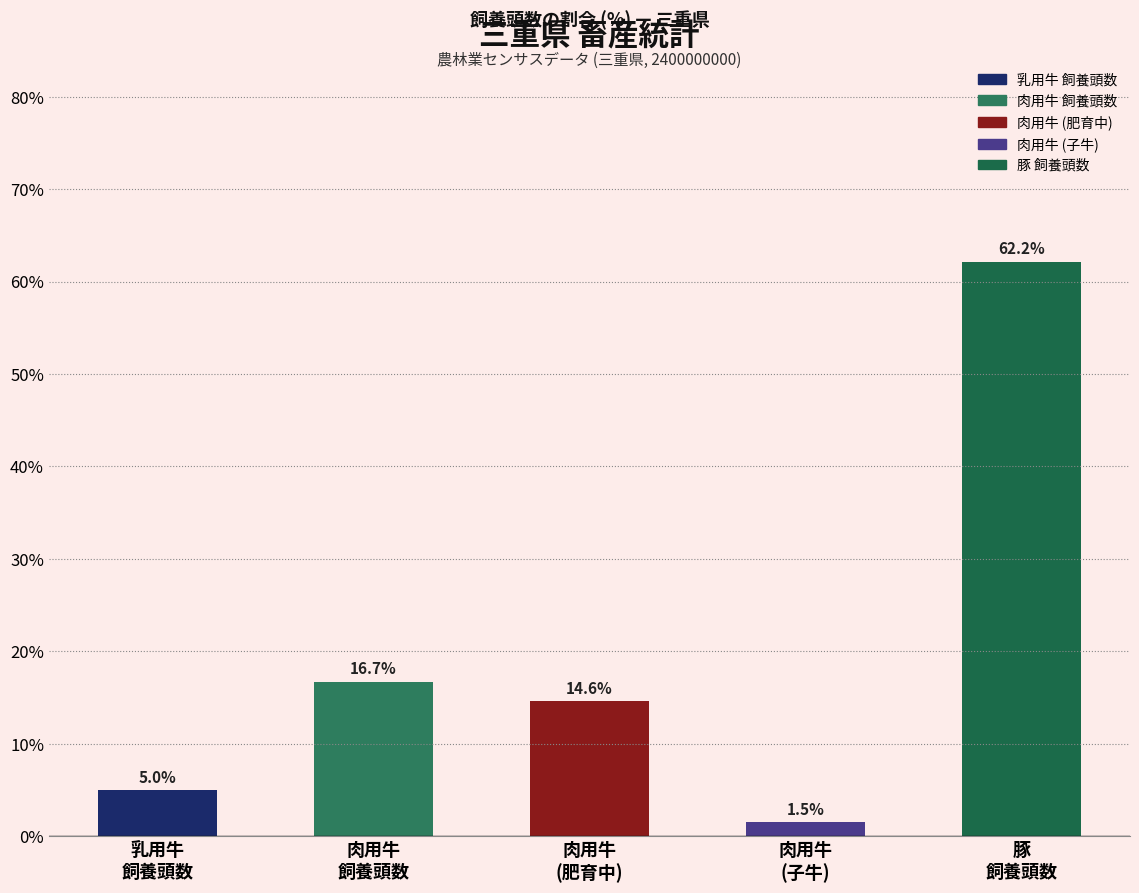

What is the value of the 3rd bar from the left?

14.6